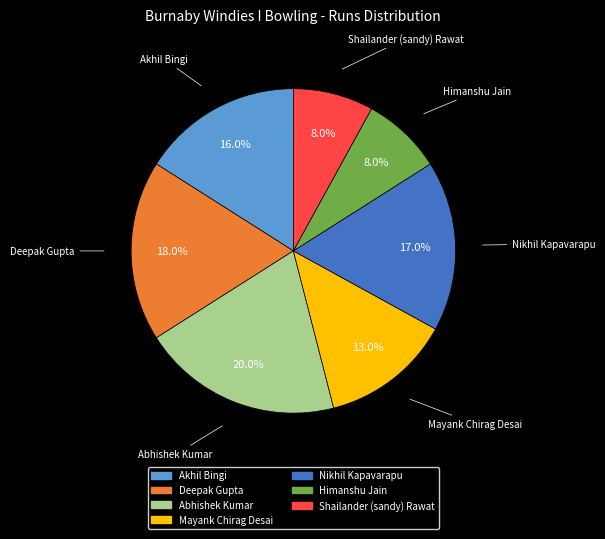

What percentage is NOT represented by Shailander (sandy) Rawat?

92.0%